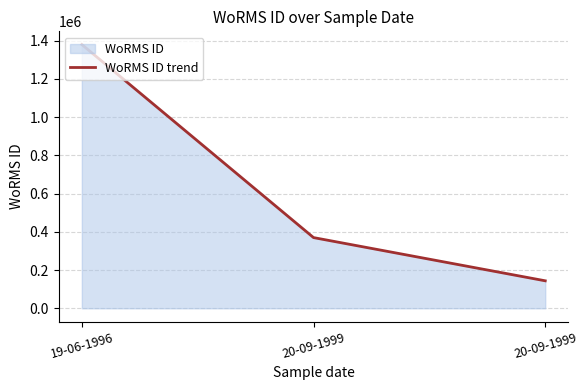

At which label is the value closest to 762174?

20-09-1999